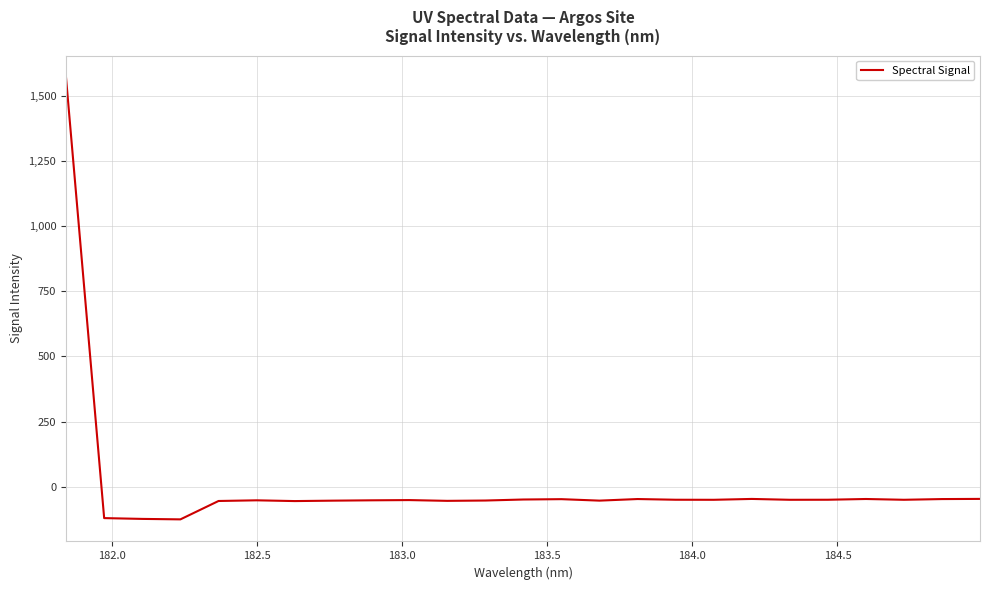

What is the difference between the maximum and minimum values?

1698.1